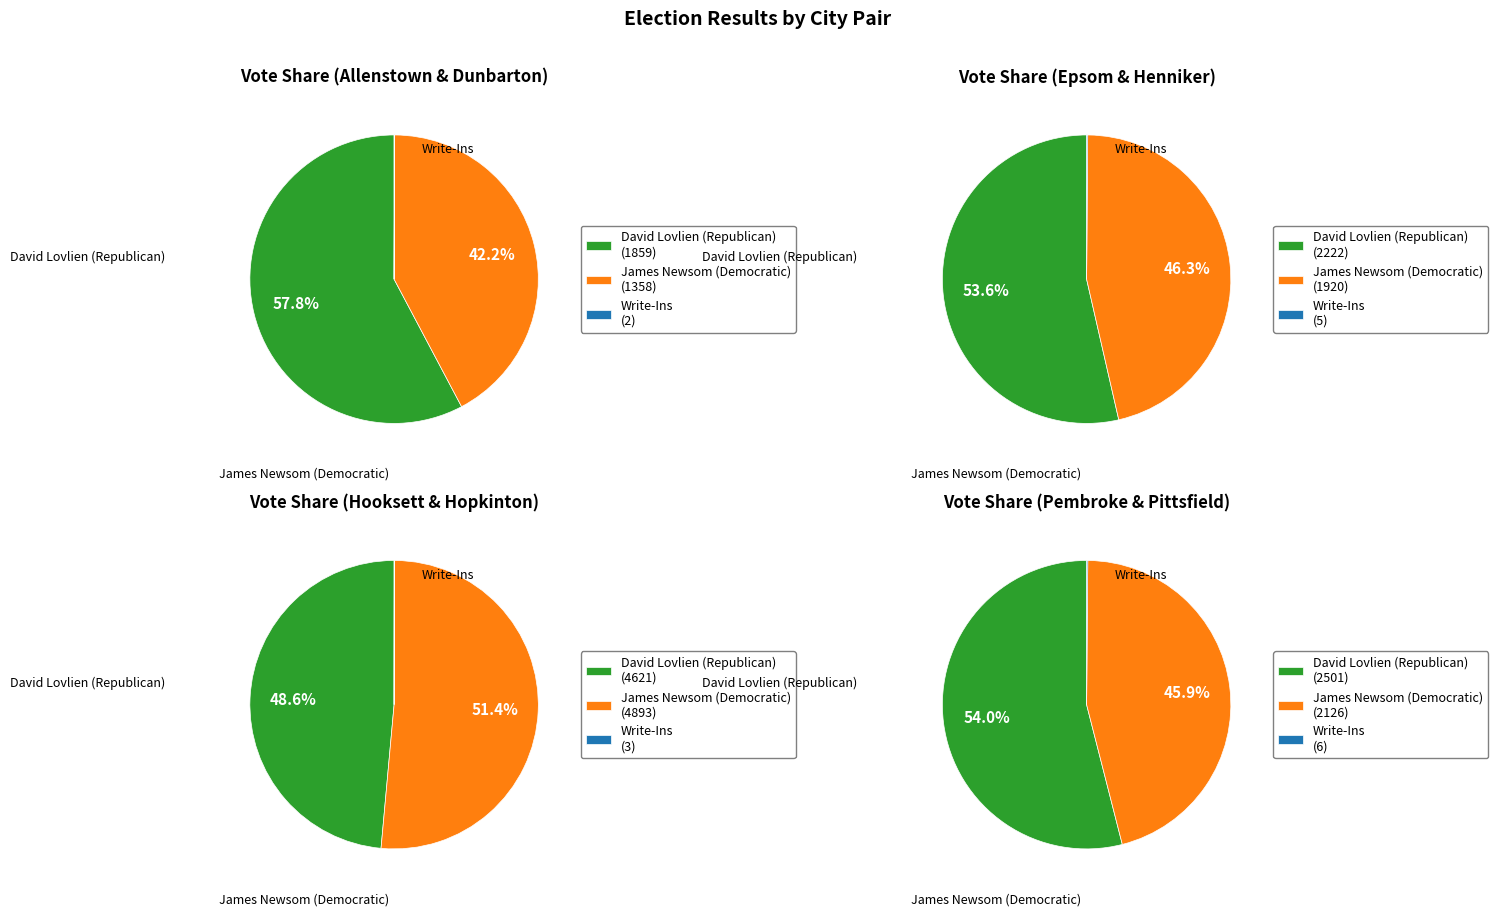

To the nearest percent, what portion does Hooksett represent?

27%